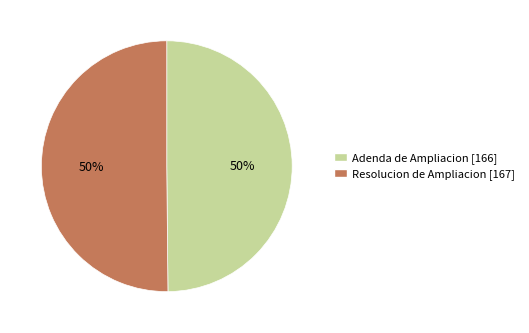

To the nearest percent, what percentage of the pie is Resolucion de Ampliacion?

50%